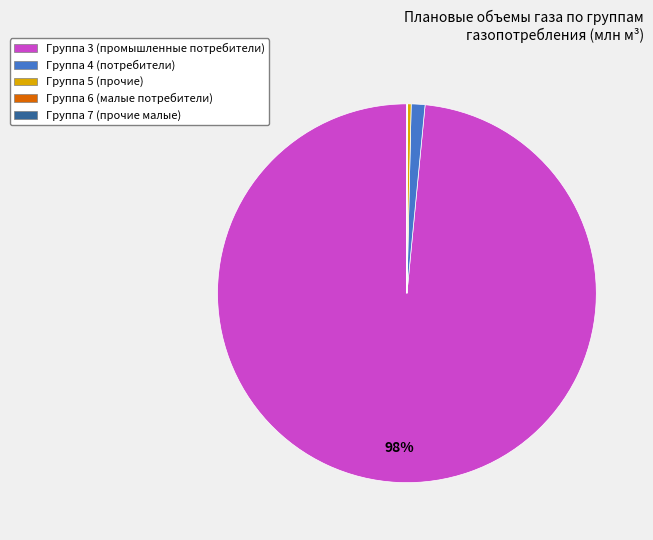

Is there a majority slice in this chart?

Yes